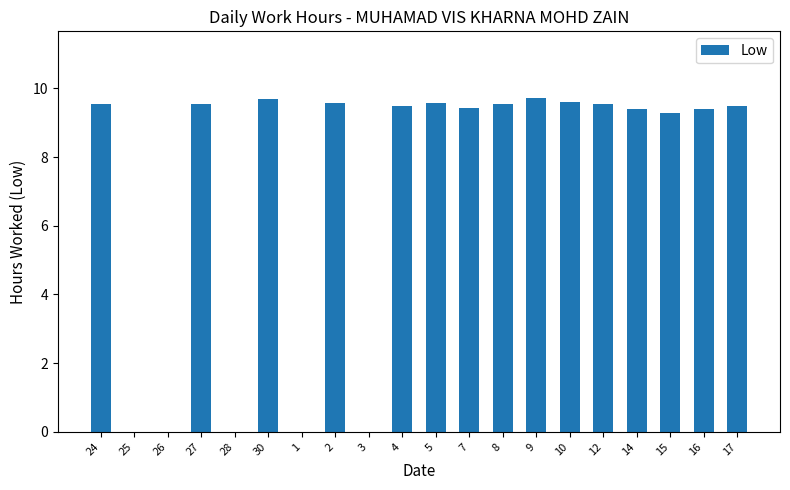

Where does the data first go above 9?

24